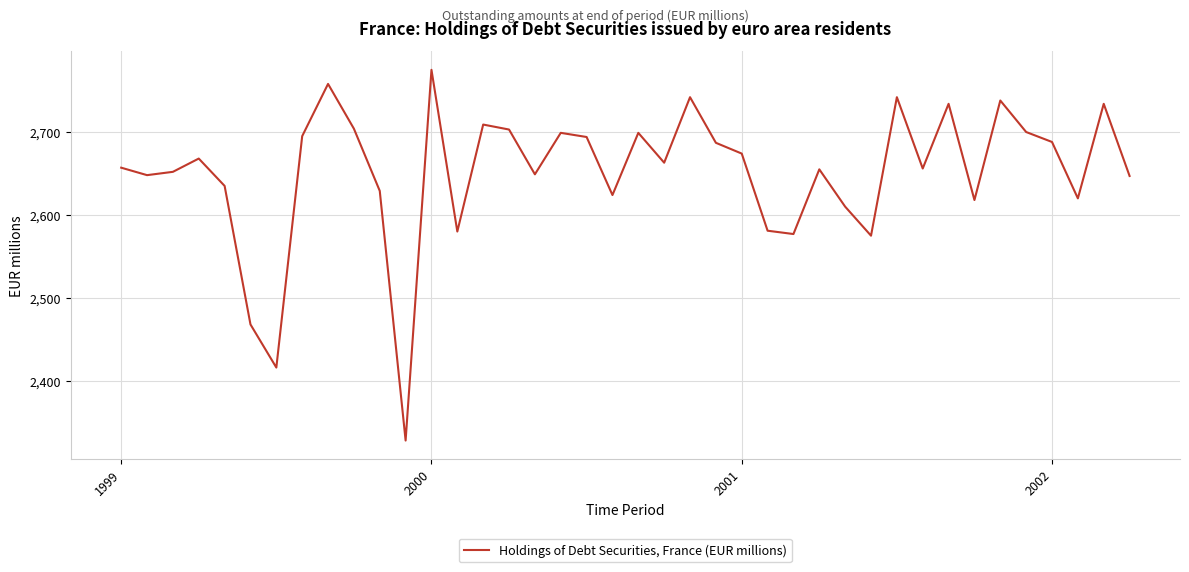

What is the difference between the maximum and minimum values?

447